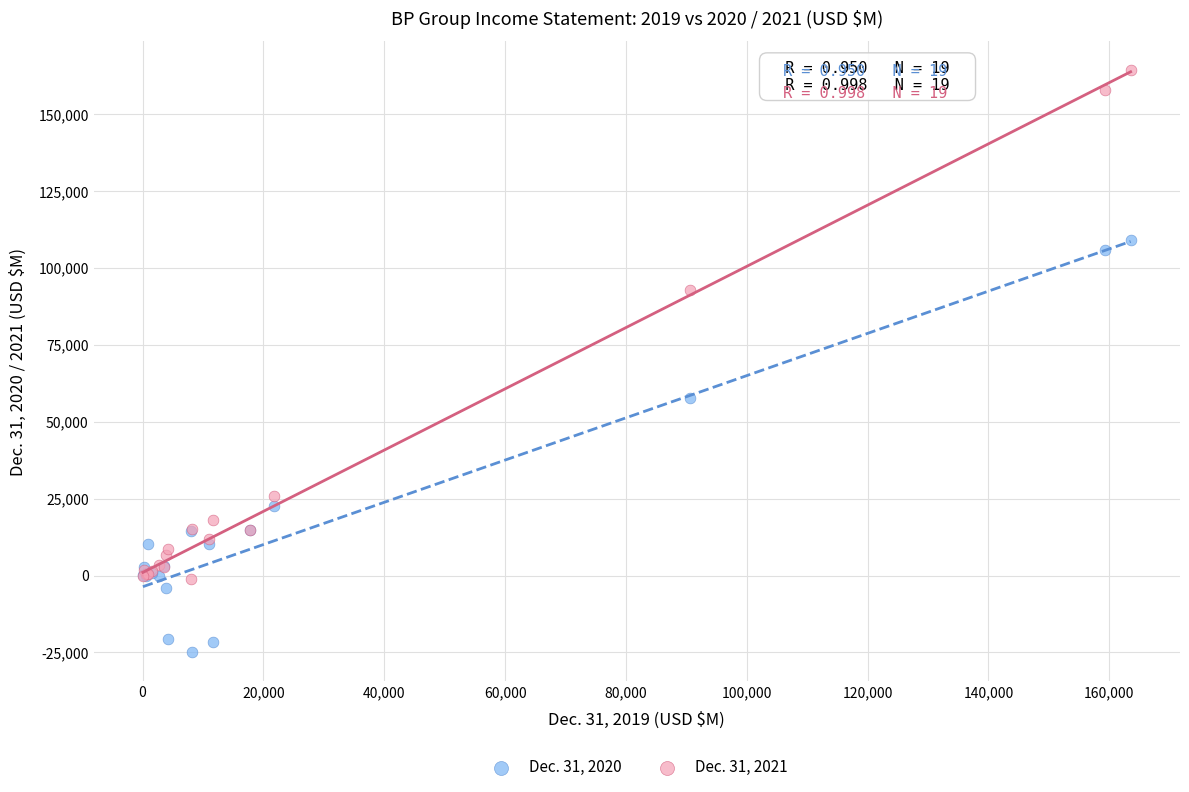

Which series contains the lowest Y value?

Dec. 31, 2020